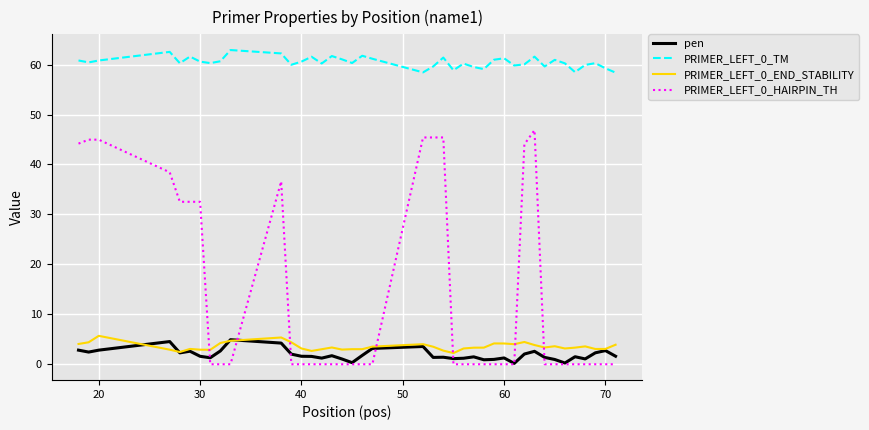

True or false: pen and PRIMER_LEFT_0_TM intersect in this chart.

False